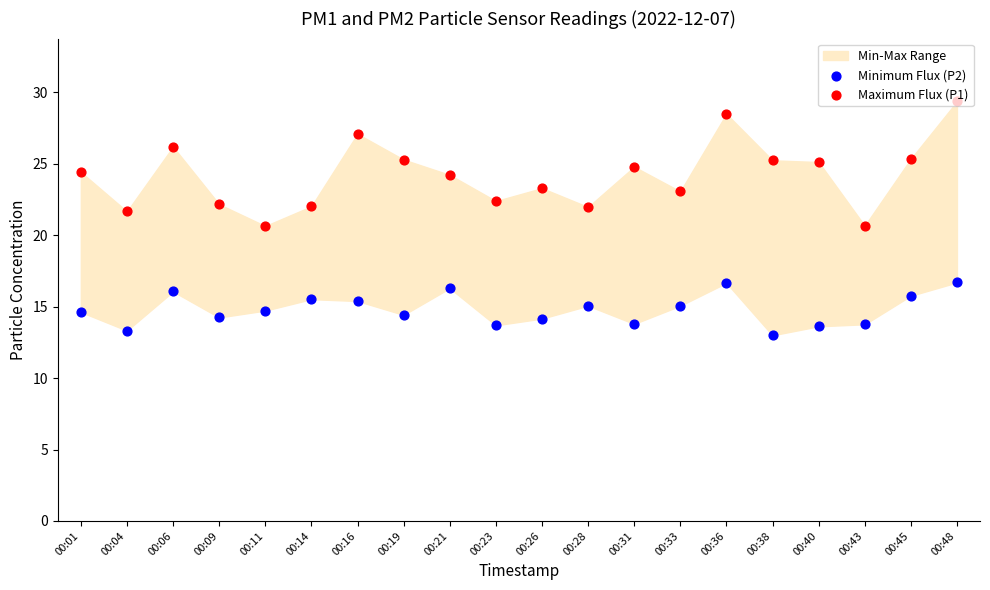

What is the total value across all series at 00:23?

36.1